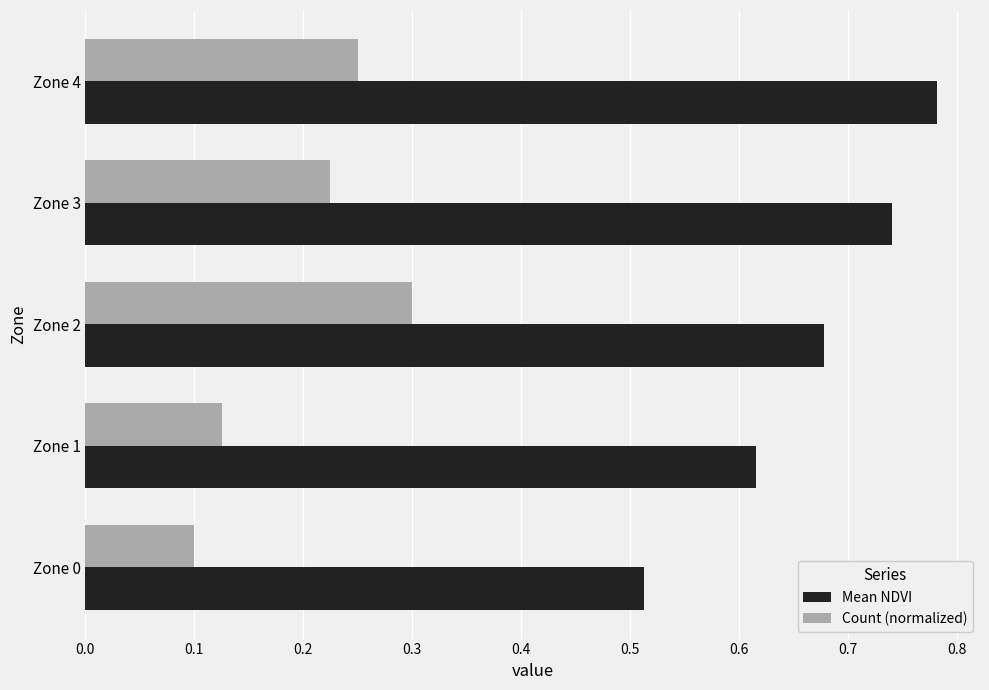

Which series has the largest total across all categories?

Mean NDVI